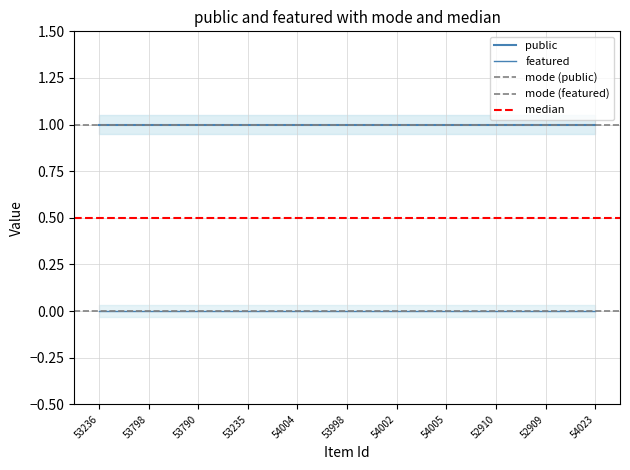

At which category does the chart reach its peak across all series?

53236